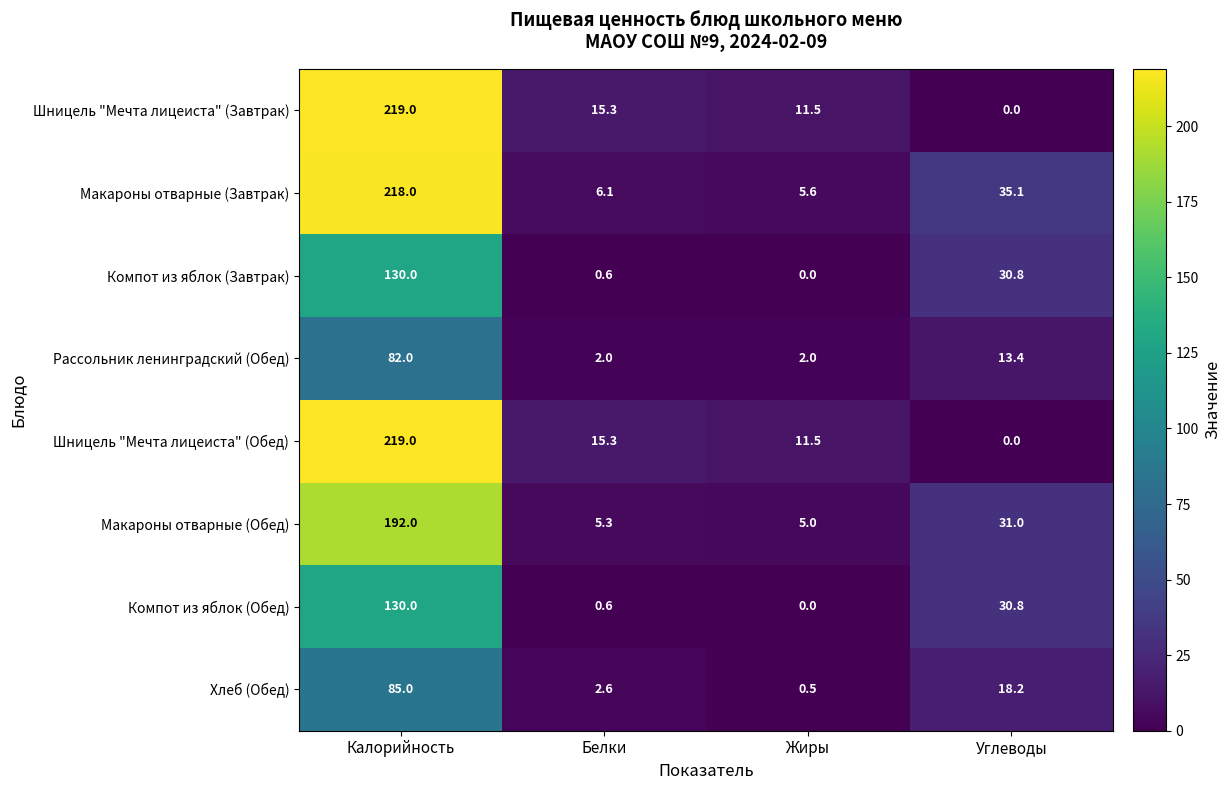

Which label corresponds to the largest value in the chart?

Калорийность